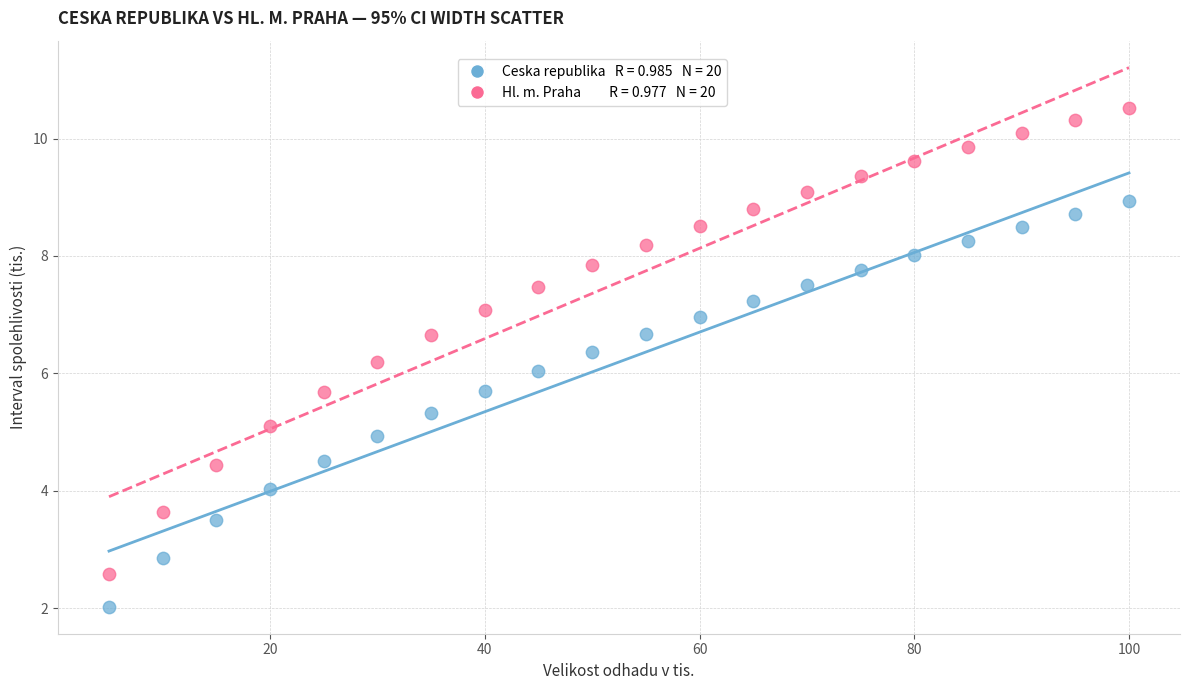

Across all data points, what is the range of X values (max minus min)?

95.0